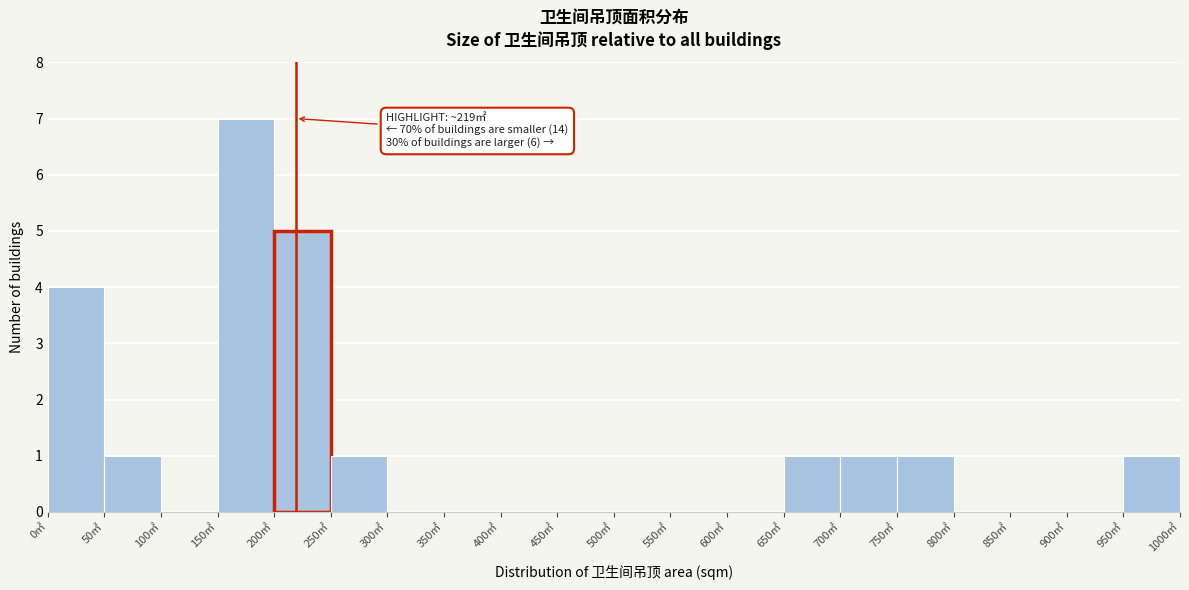

Which range on the x-axis has the tallest bar?

150 to 200